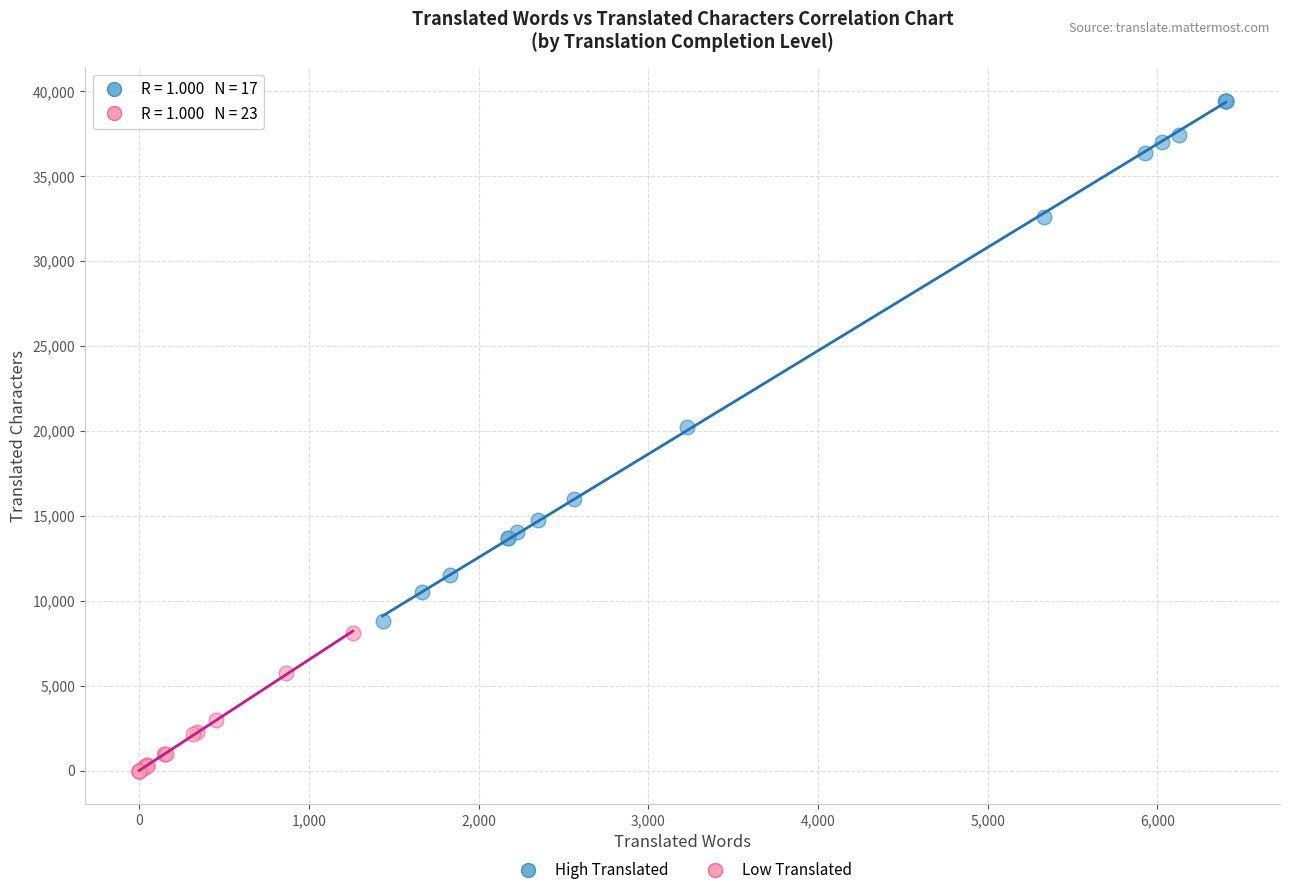

Which series reaches the maximum Y coordinate?

High Translated